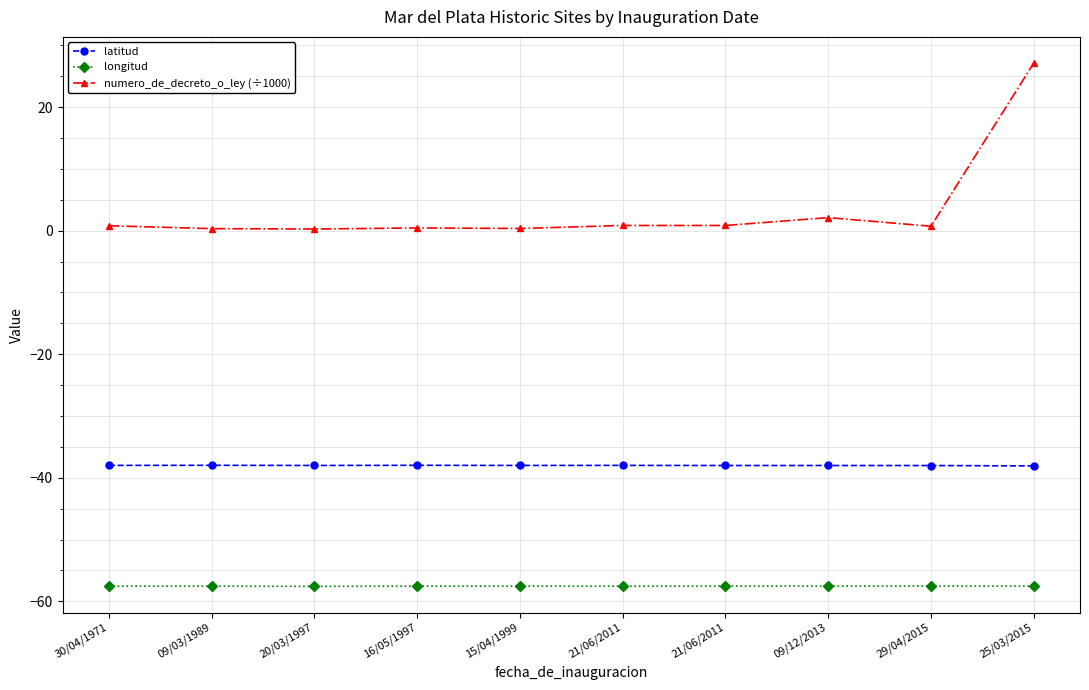

Where is the first local minimum for longitud?

20/03/1997